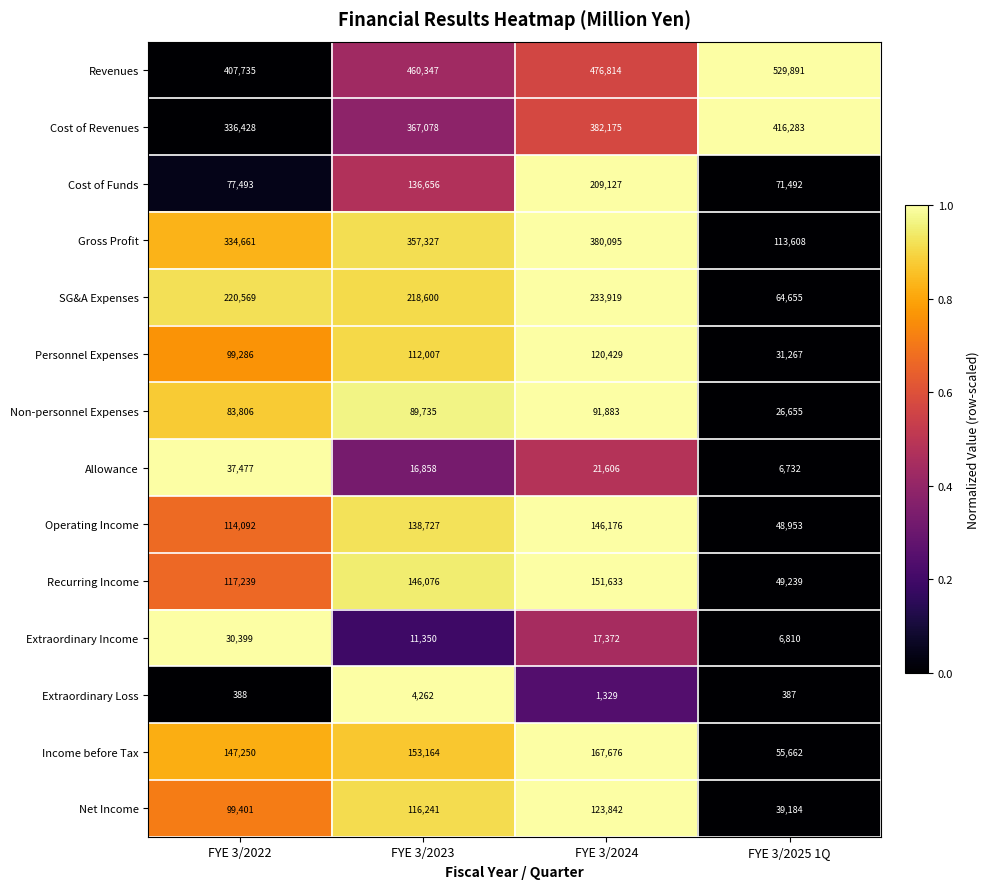

How many series are shown in this chart?

14